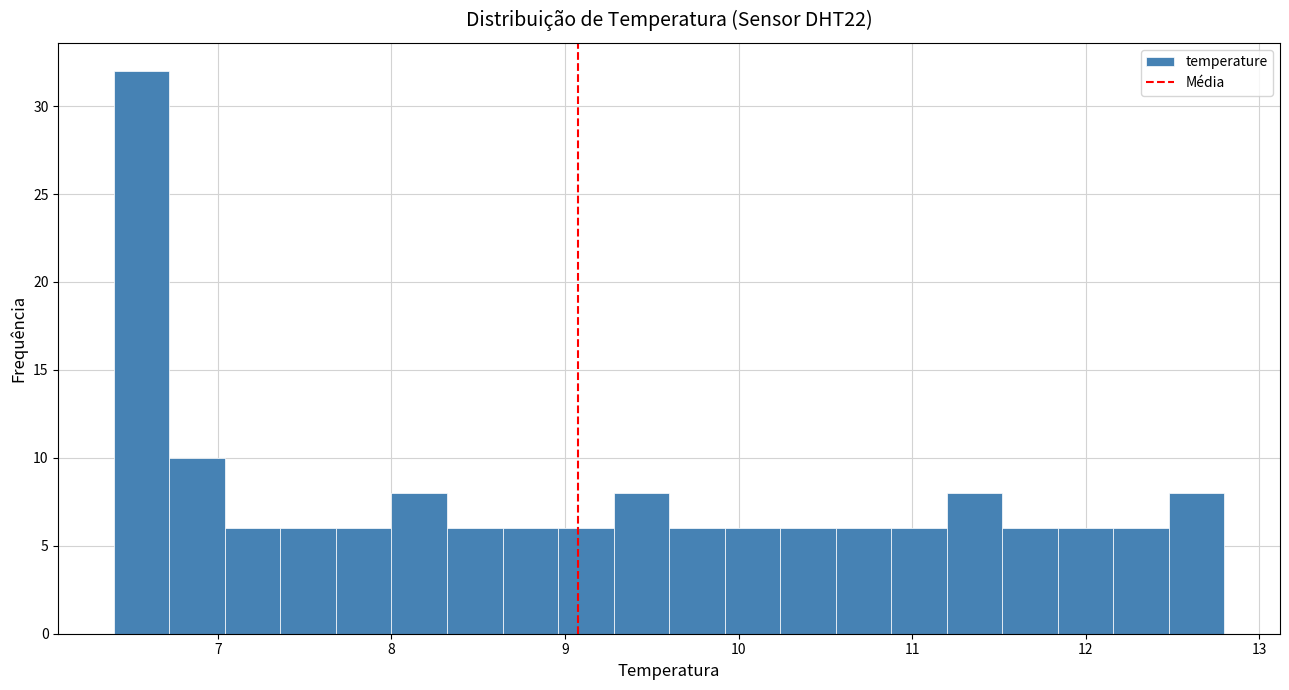

Read against the x-axis, roughly where is the centre of the tallest bar?

6.6